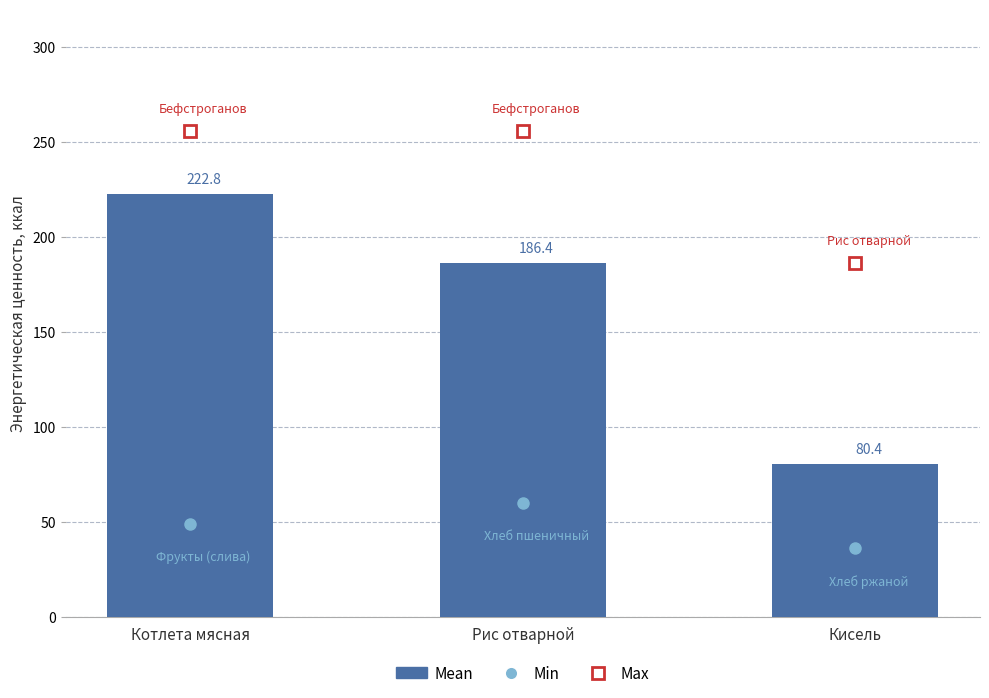

Approximately how many times larger is the value at Кисель compared to Рис отварной?

0.4